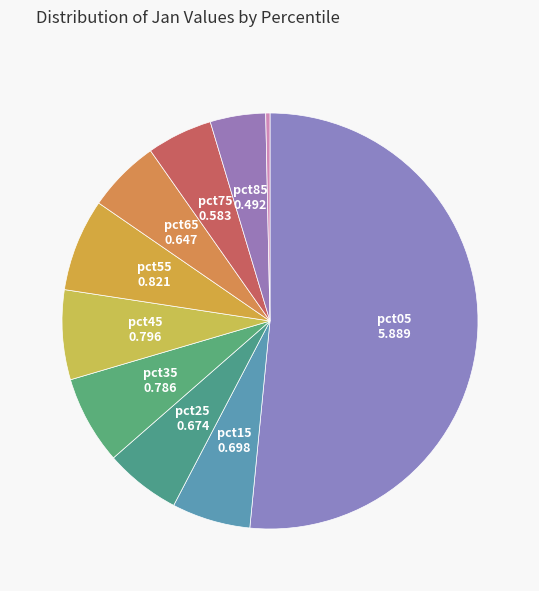

What is the largest slice in the pie chart?

pct05